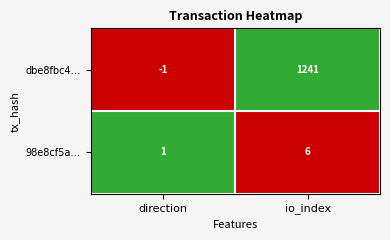

What is the sum of the 98e8cf5a… values at direction and io_index?

7